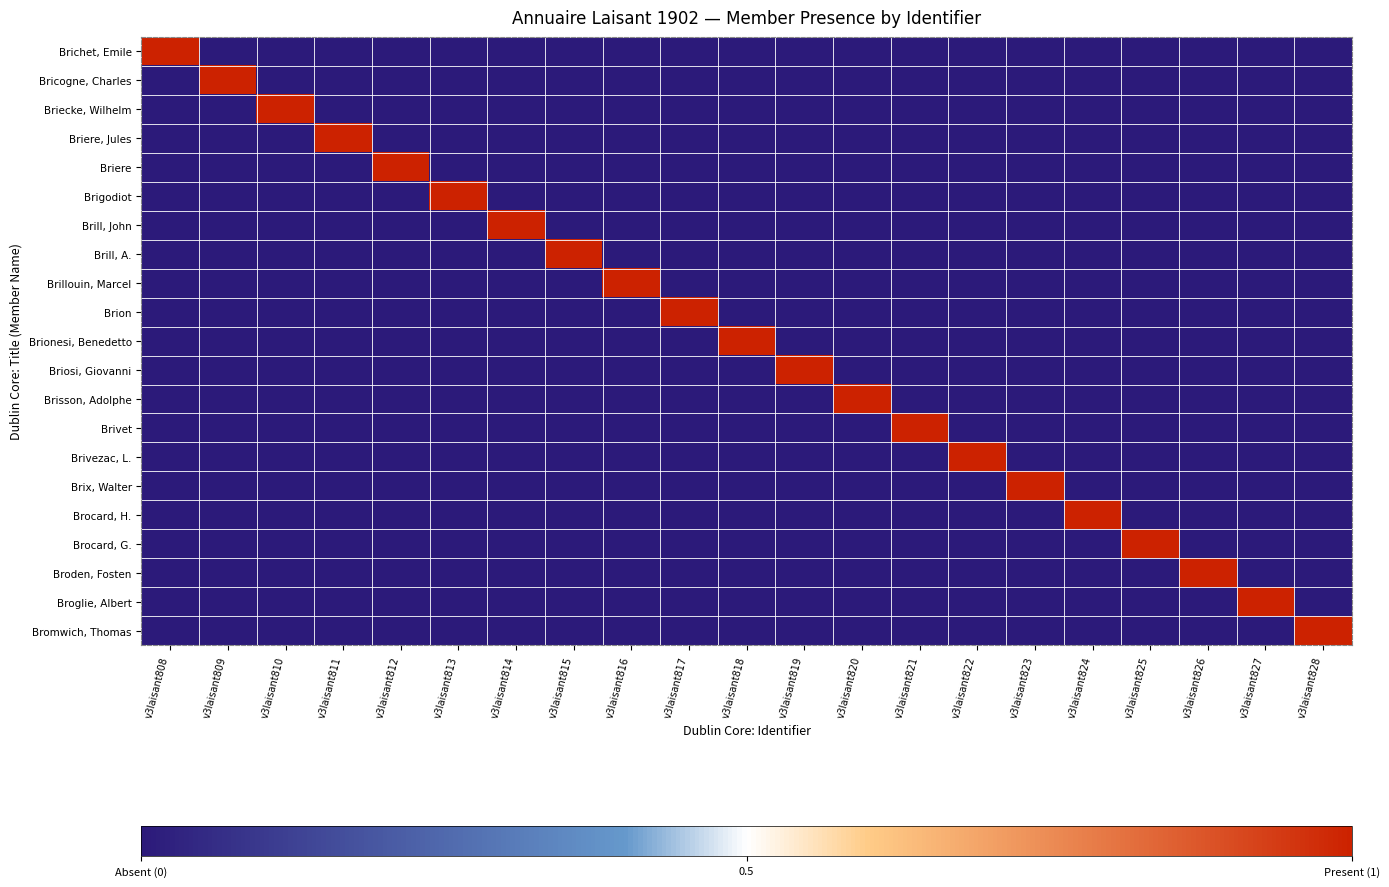

Which series changed the most between v3laisant812 and v3laisant822?

Briere